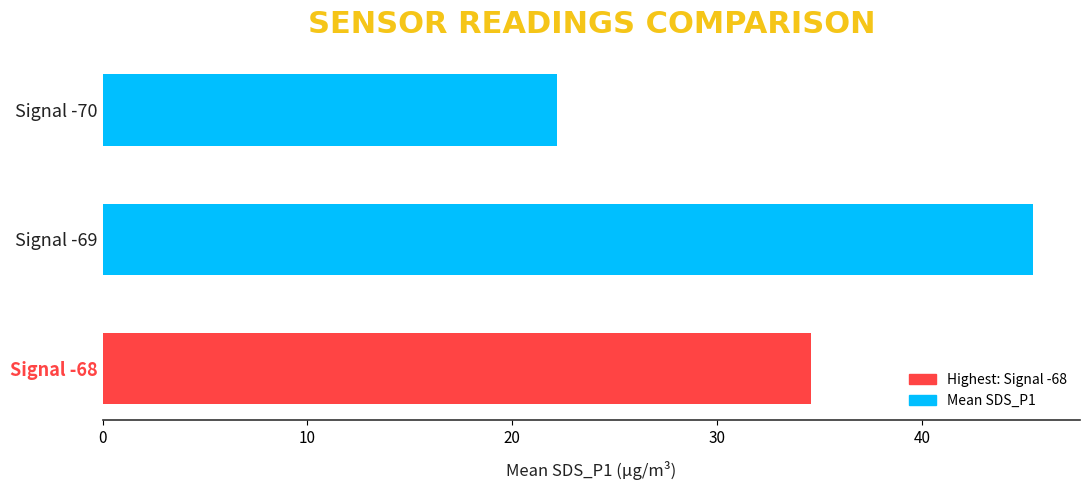

List the labels in order of value, smallest first.

Signal -70, Signal -68, Signal -69